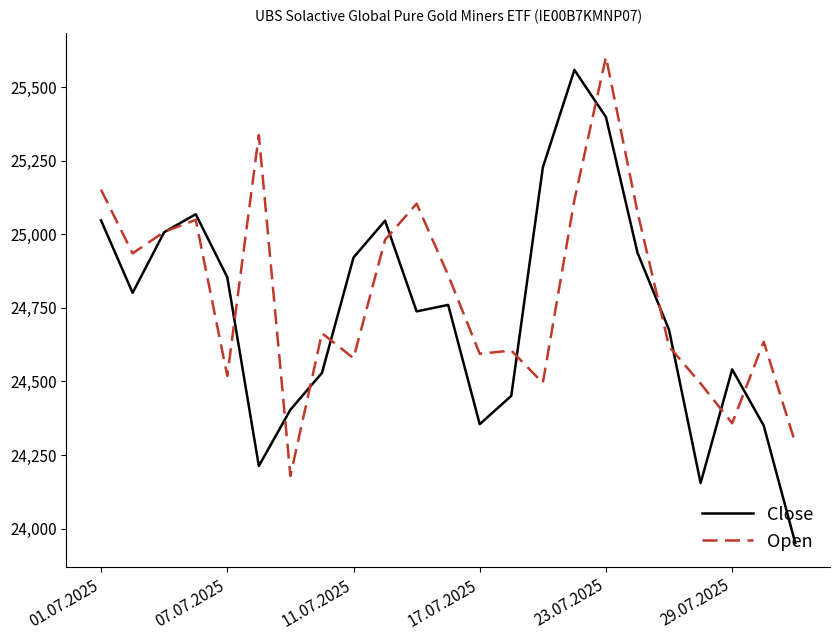

What is the smallest value displayed?

23951